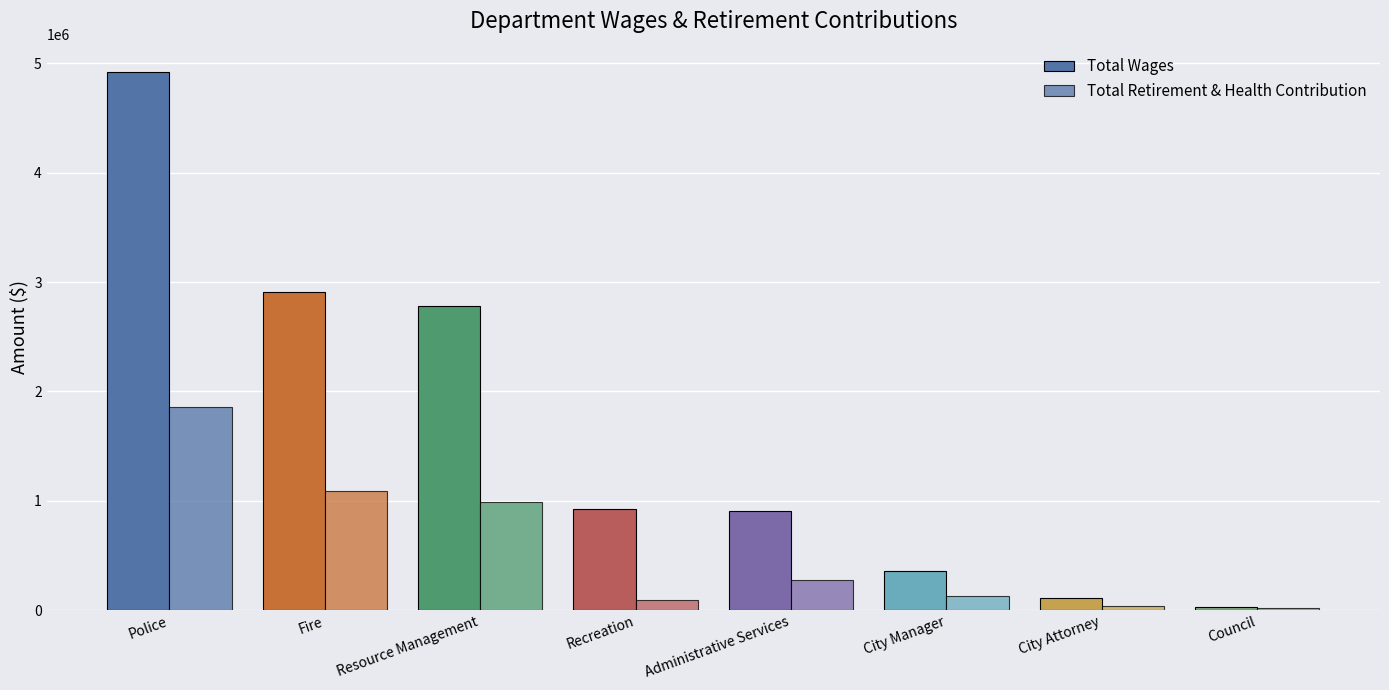

Count the number of data series in this chart.

2